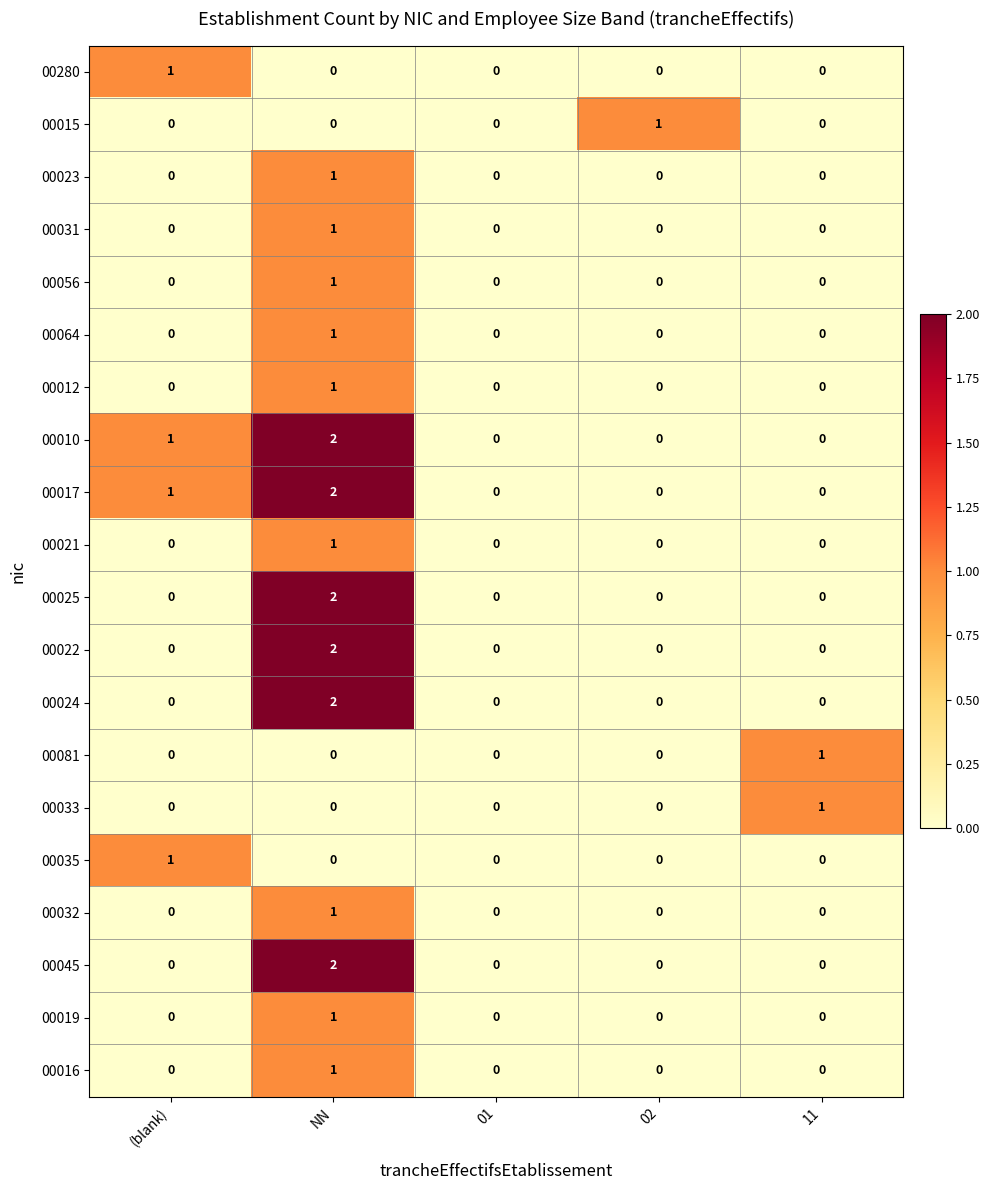

At which label does 00023 reach its peak?

NN